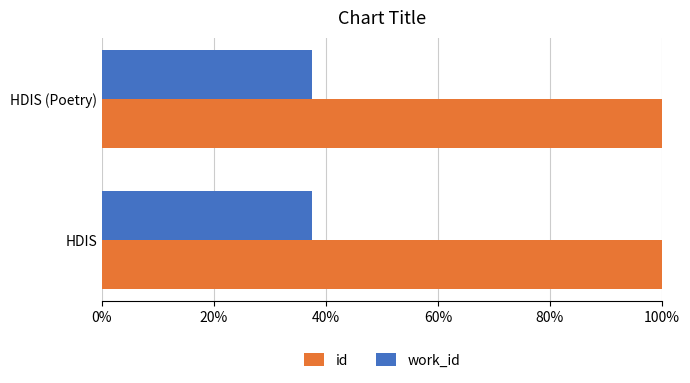

Rank the series by their average value, from lowest to highest.

work_id, id